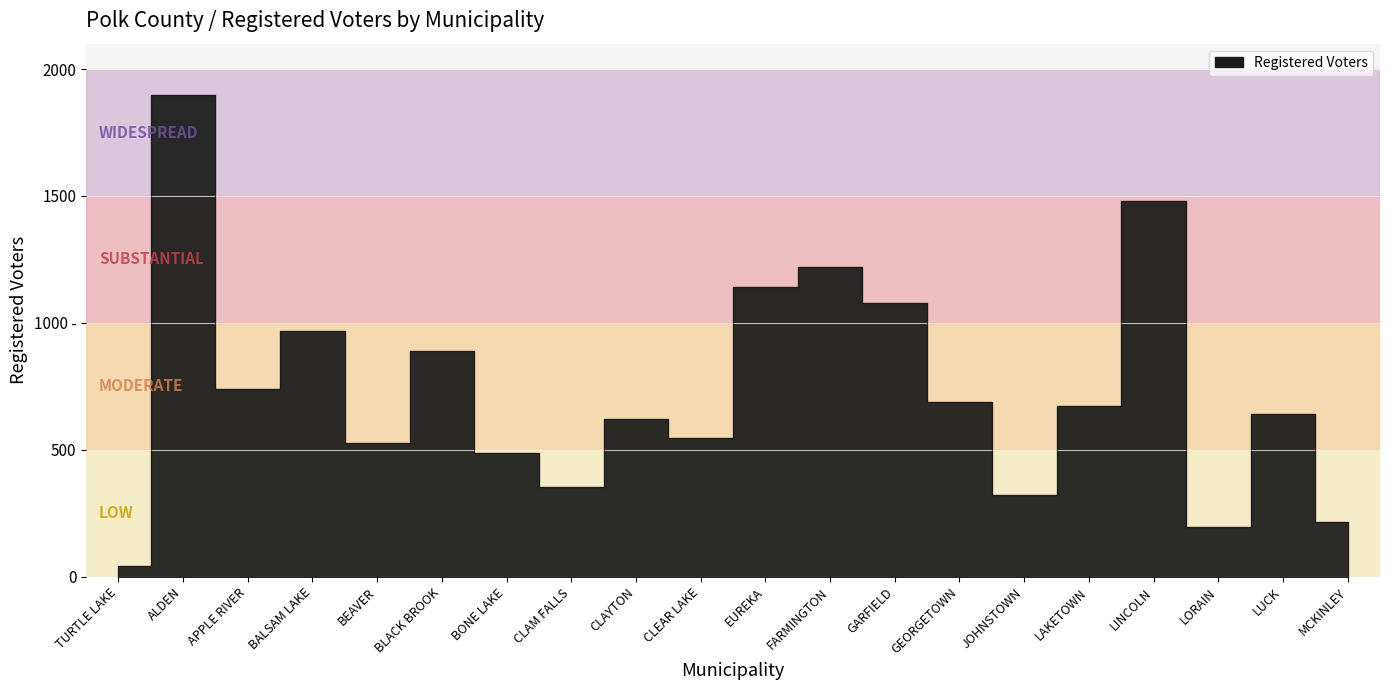

What is the difference between the values at APPLE RIVER and ALDEN?

1158